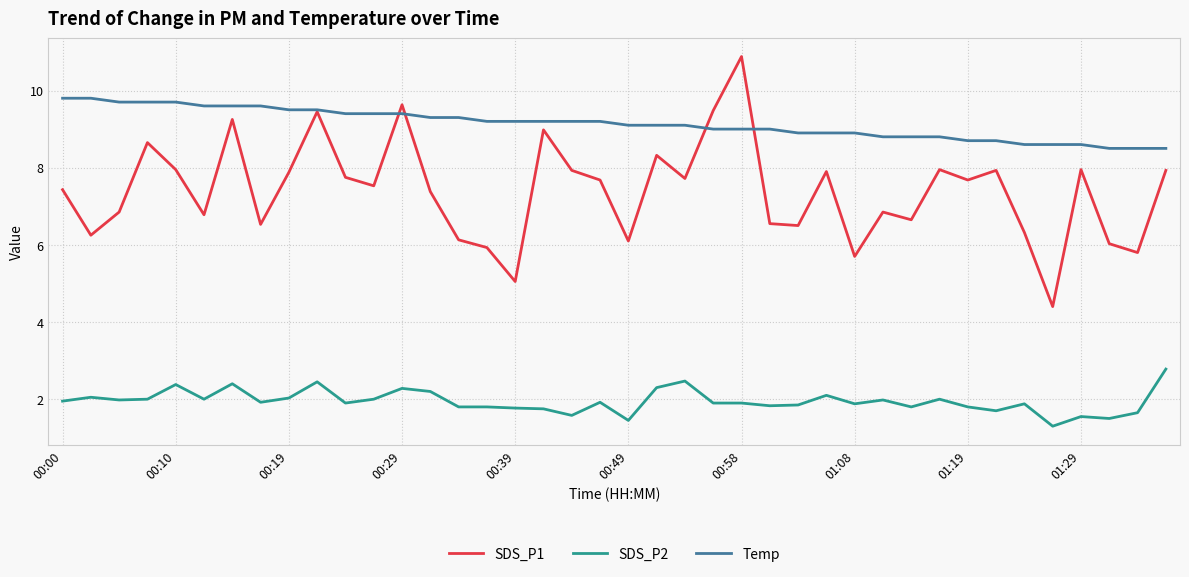

Which series has the largest total across all categories?

Temp